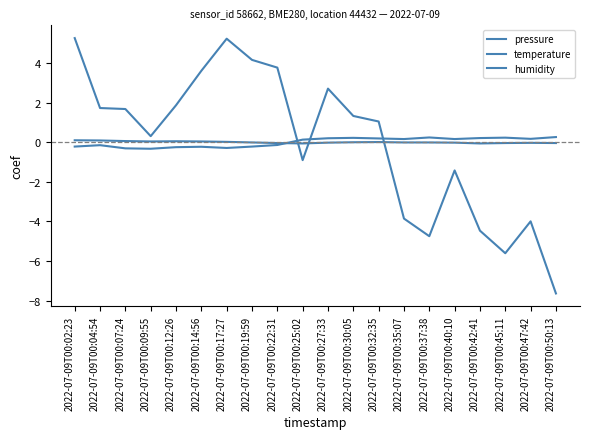

List the series in order of their peak value, lowest first.

temperature, humidity, pressure